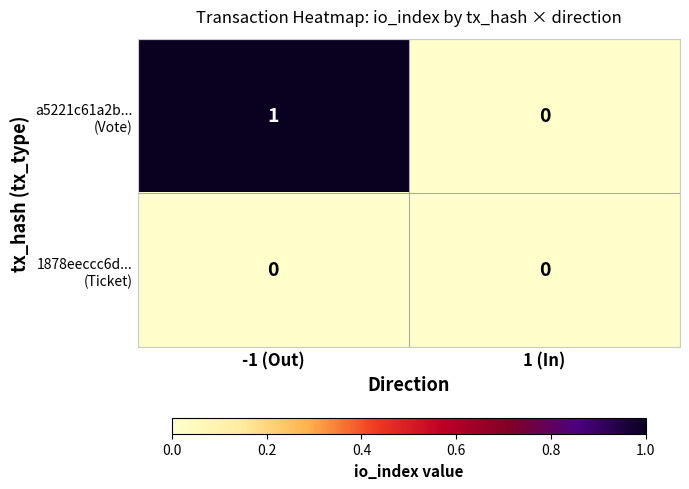

At which category is the sum across all series the highest?

-1 (Out)